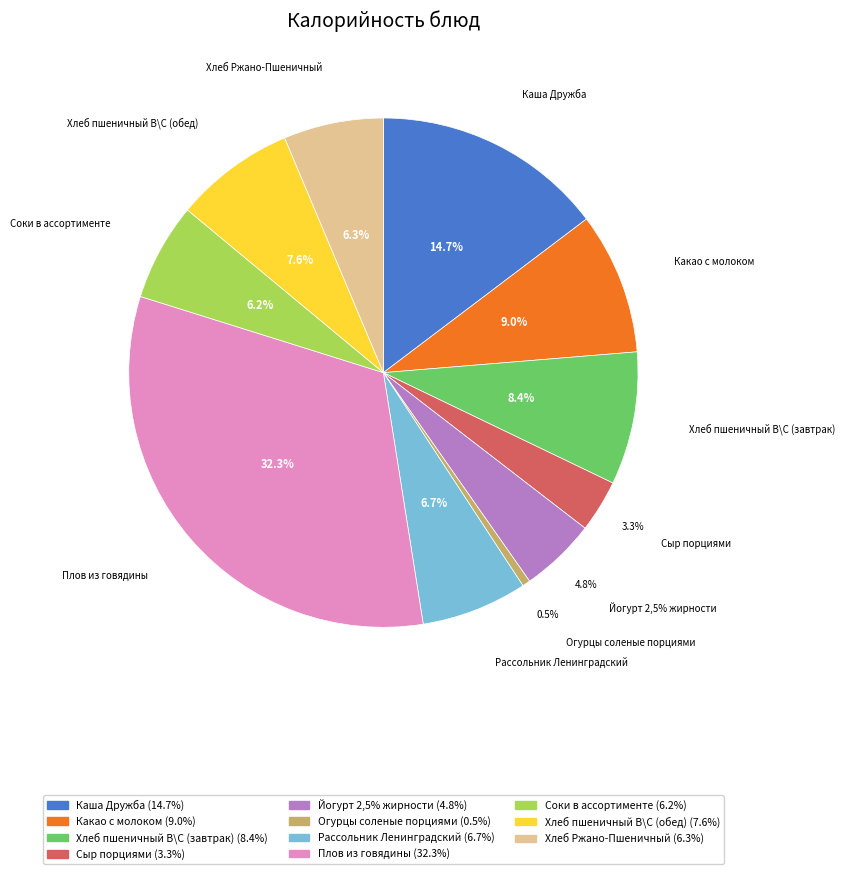

What percentage is NOT represented by Хлеб пшеничный В\С (обед)?

92.4%